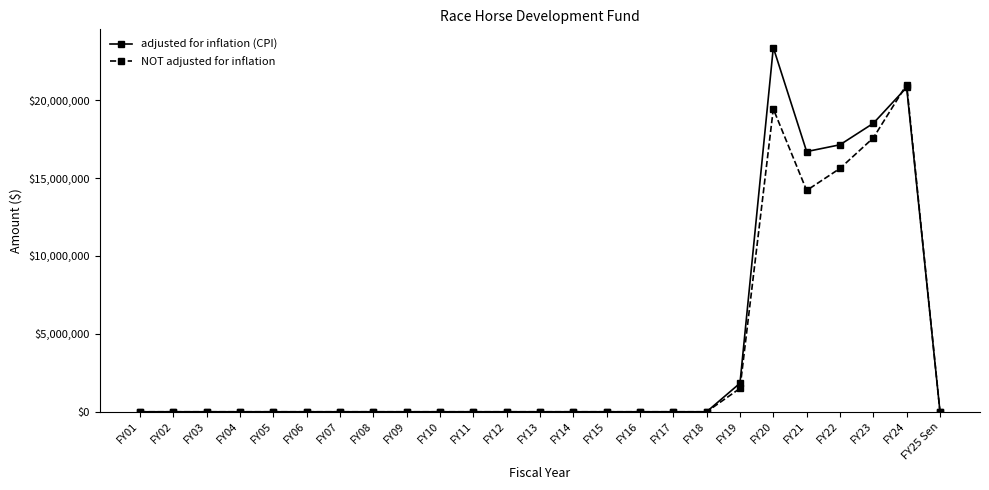

Which series has the widest spread of values?

adjusted for inflation (CPI)